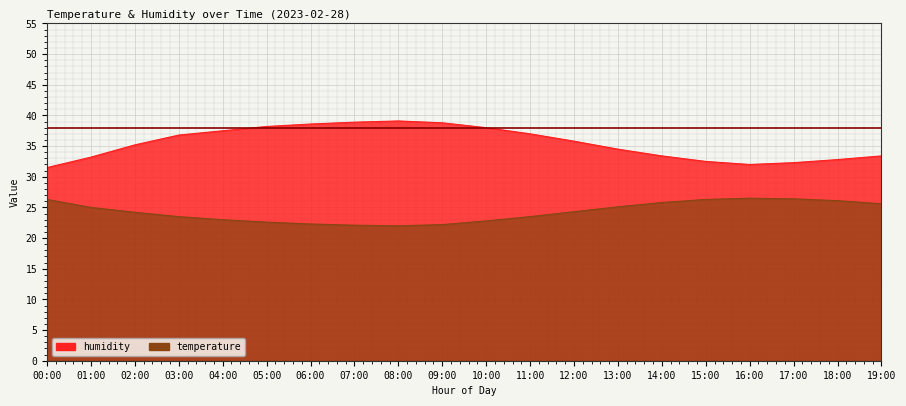

True or false: temperature and humidity intersect in this chart.

False